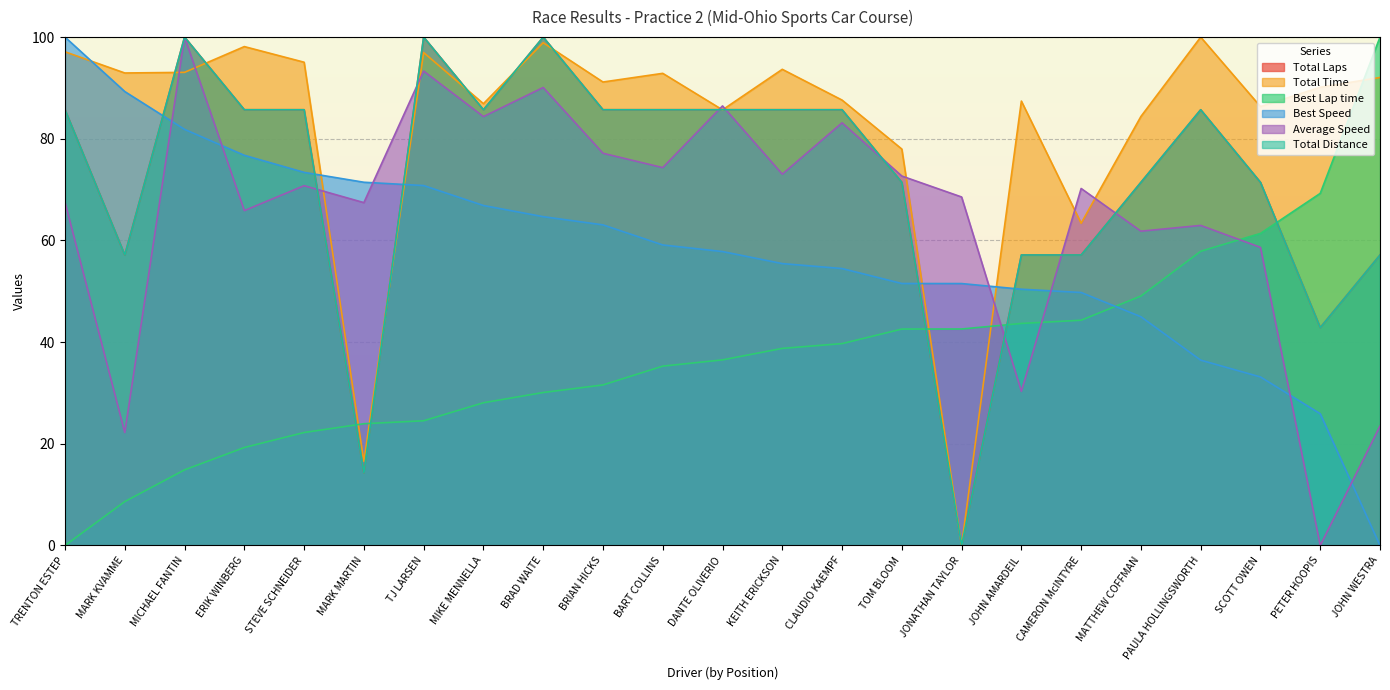

How many categories are shown in the chart?

23